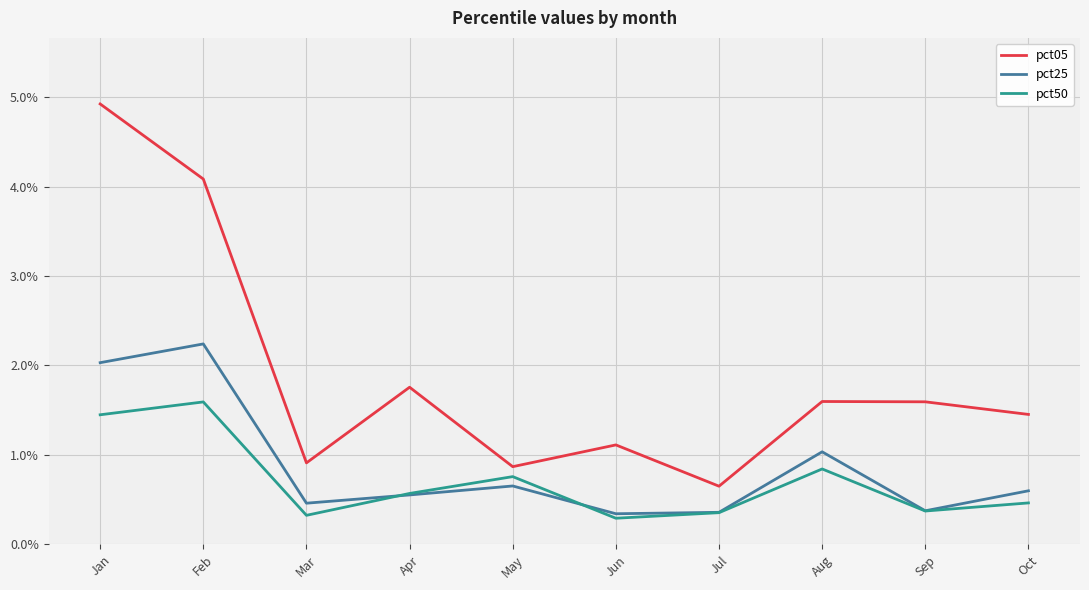

What is the difference between the maximum and minimum values in the pct25 series?

1.9